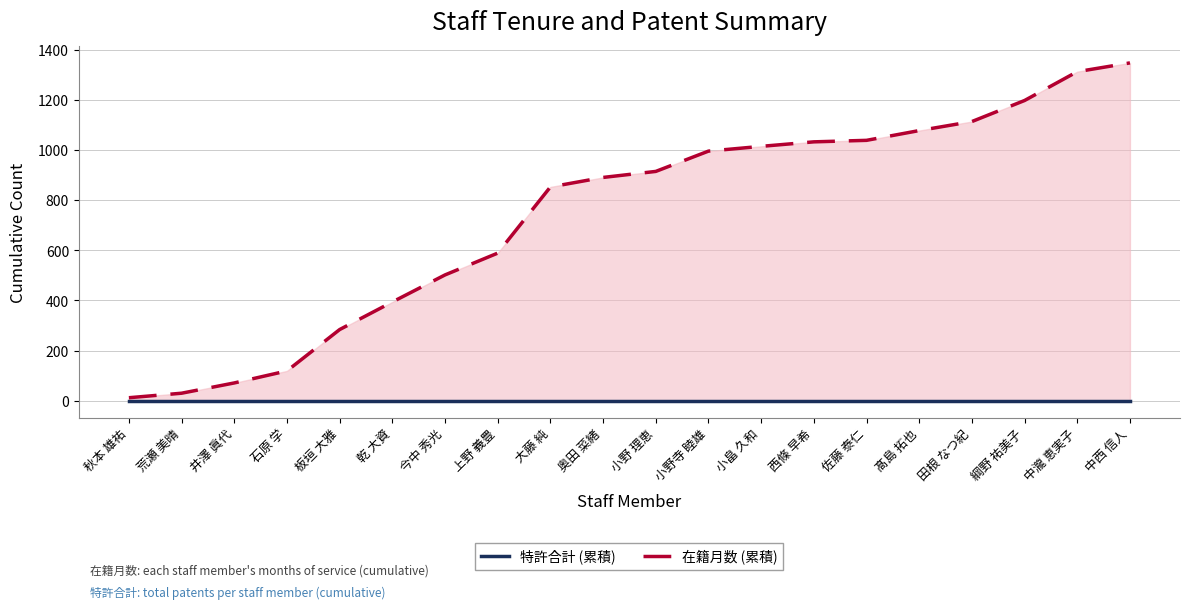

Reading right to left, transcribe all the data shown in this chart.

特許合計 (累積): 0	0	0	0	0	0	0	0	0	0	0	0	0	0	0	0	0	0	0	0
在籍月数 (累積): 1348	1313	1198	1114	1078	1039	1033	1015	996	915	891	853	589	502	394	284	119	71	30	12